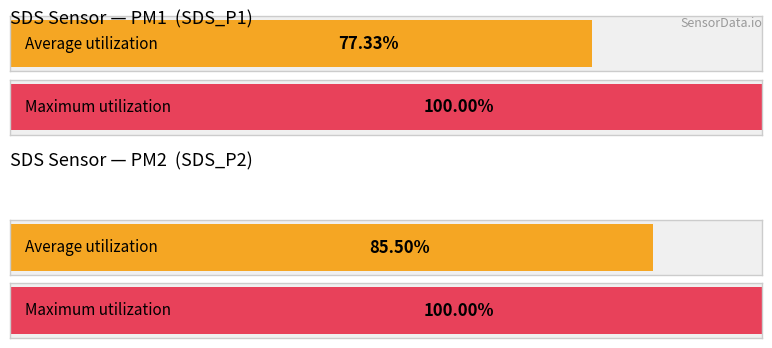

The SDS_P2 series shows 4.8 at 00:19. True or false?

False